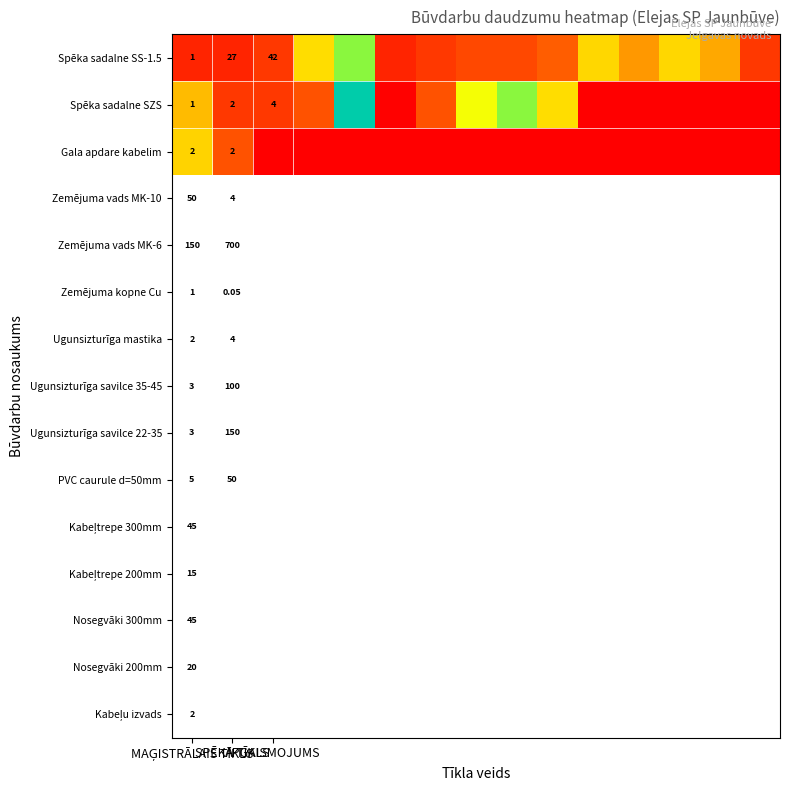

What is the difference between the maximum and second lowest values in the Spēka sadalne SS-1.5 series?

4.3